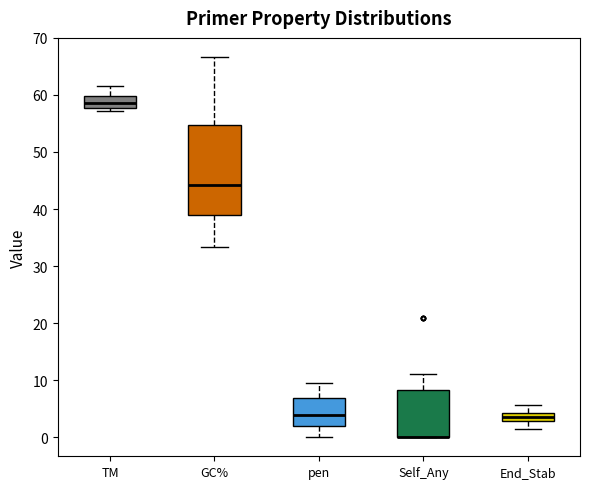

Which box is the tallest, from its lower edge to its upper edge?

GC%